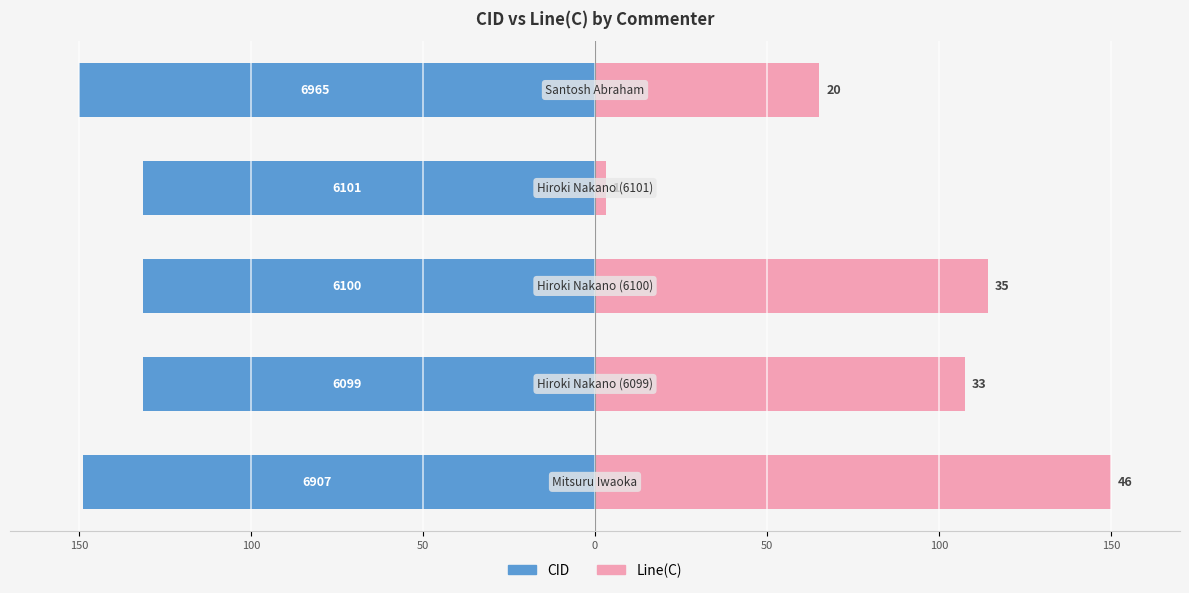

How many bars are there in each group?

2